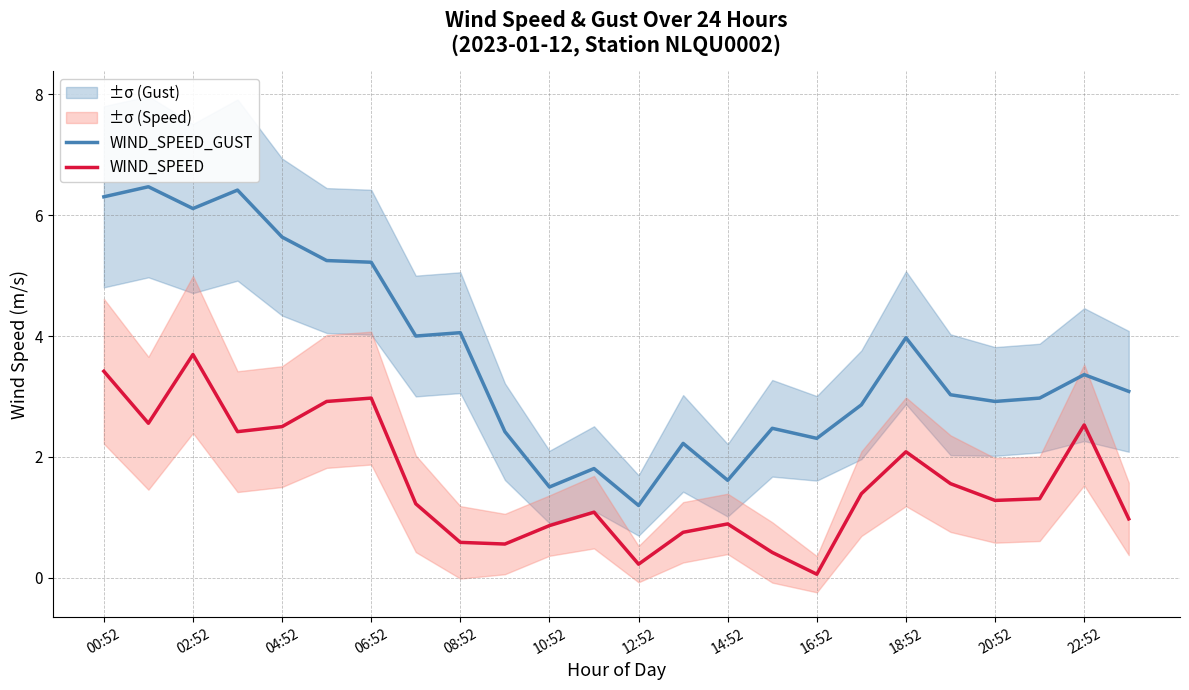

Is the value of WIND_SPEED at 12:52 greater than the value of WIND_SPEED_GUST at 20:52?

No